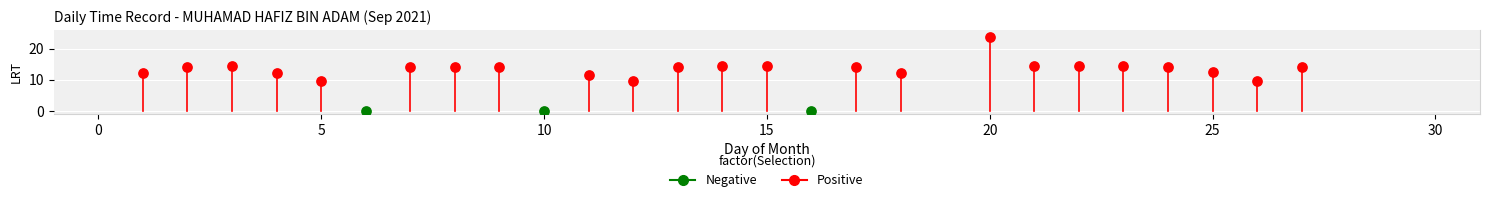

Which series reaches the maximum Y coordinate?

Positive